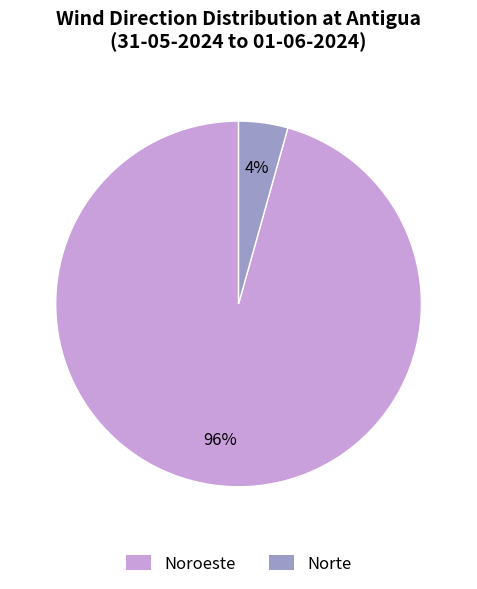

Rank the categories by value from lowest to highest.

Norte, Noroeste